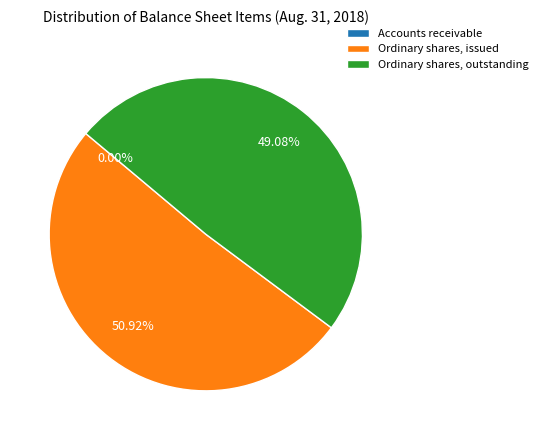

To the nearest percent, what is the difference between the largest and smallest slice percentages?

51%